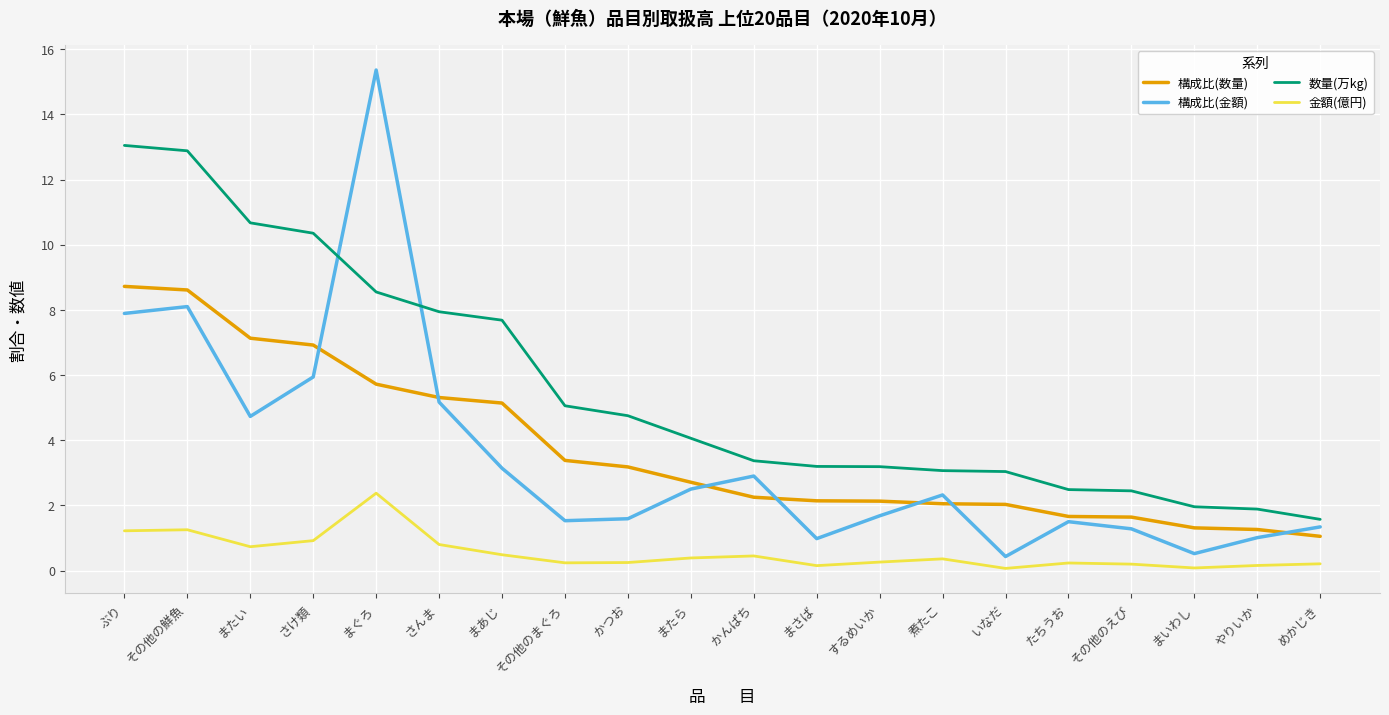

What is the smallest value displayed?

0.1